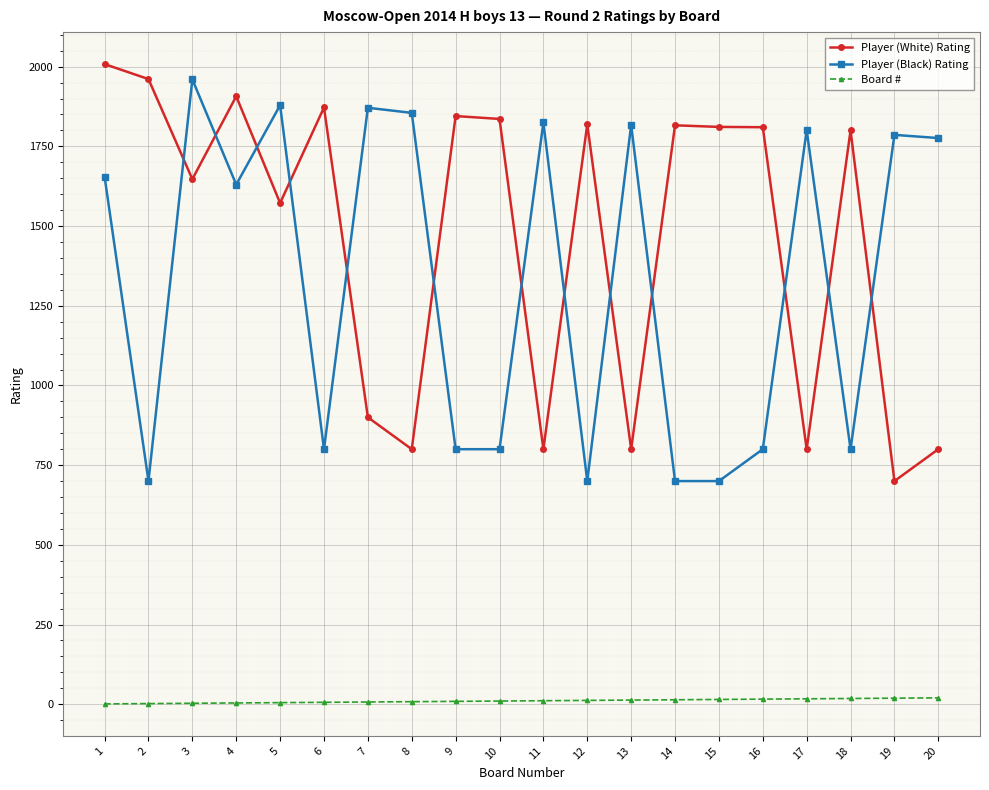

Rank the series at 7 from highest to lowest value.

Player (Black) Rating, Player (White) Rating, Board #